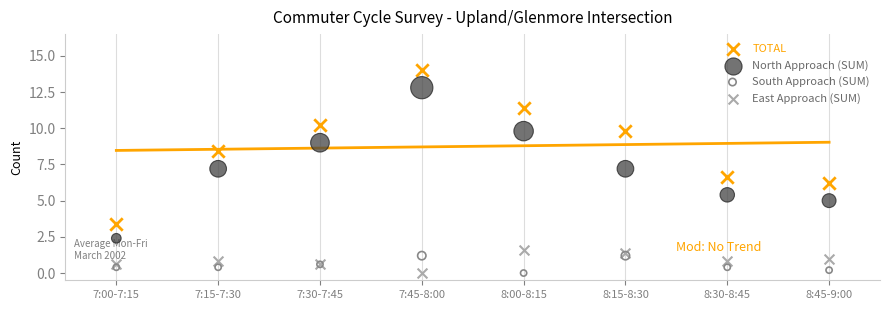

Which series has the widest spread of Y values?

TOTAL